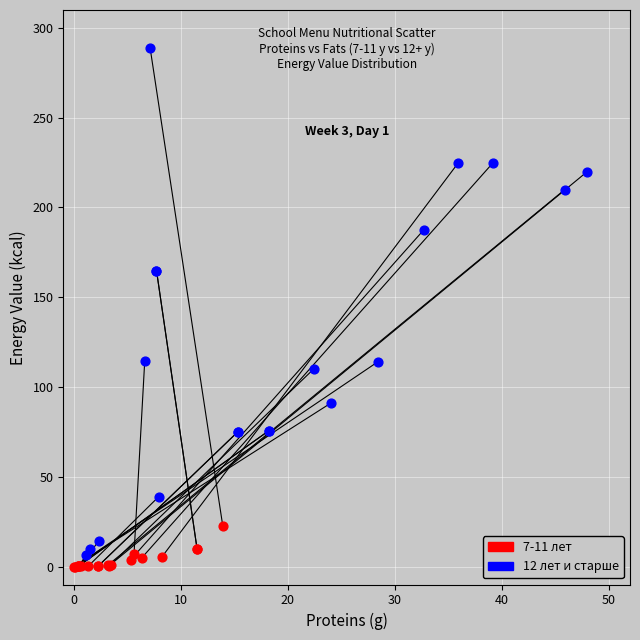

Which series contains the highest Y value?

12 лет и старше